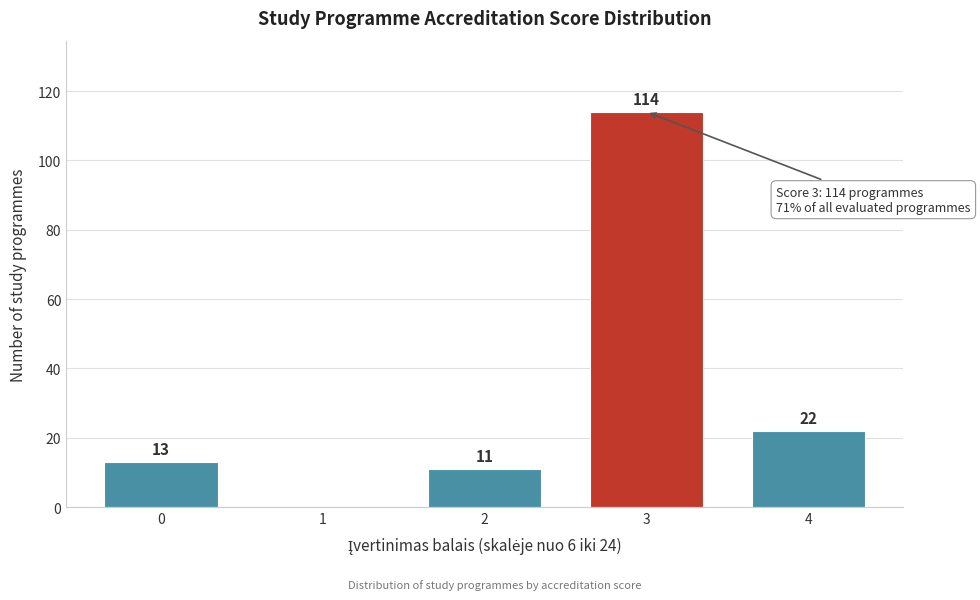

Reading right to left, what are all the values shown in this chart?

4=22	3=114	2=11	1=0	0=13